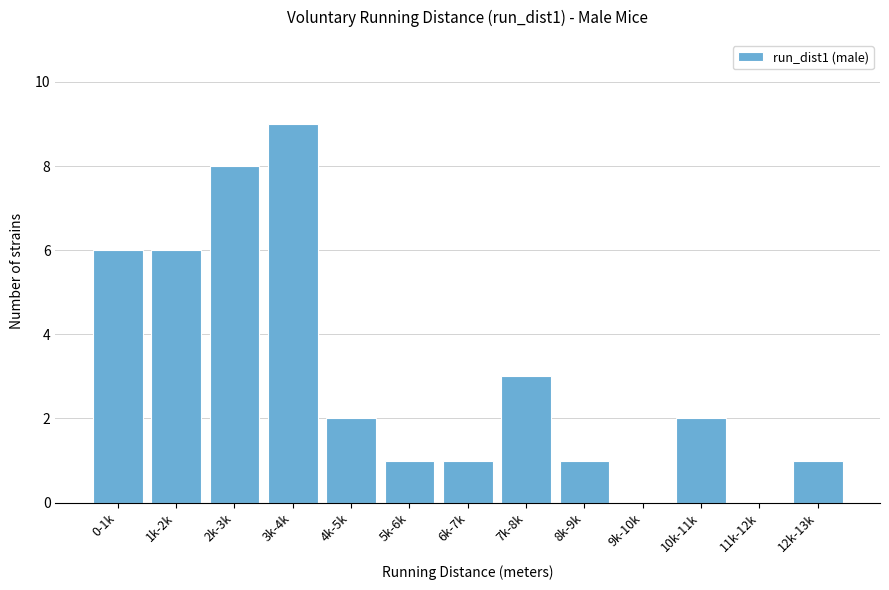

Reading right to left, what are all the values shown in this chart?

12k-13k=1	11k-12k=0	10k-11k=2	9k-10k=0	8k-9k=1	7k-8k=3	6k-7k=1	5k-6k=1	4k-5k=2	3k-4k=9	2k-3k=8	1k-2k=6	0-1k=6